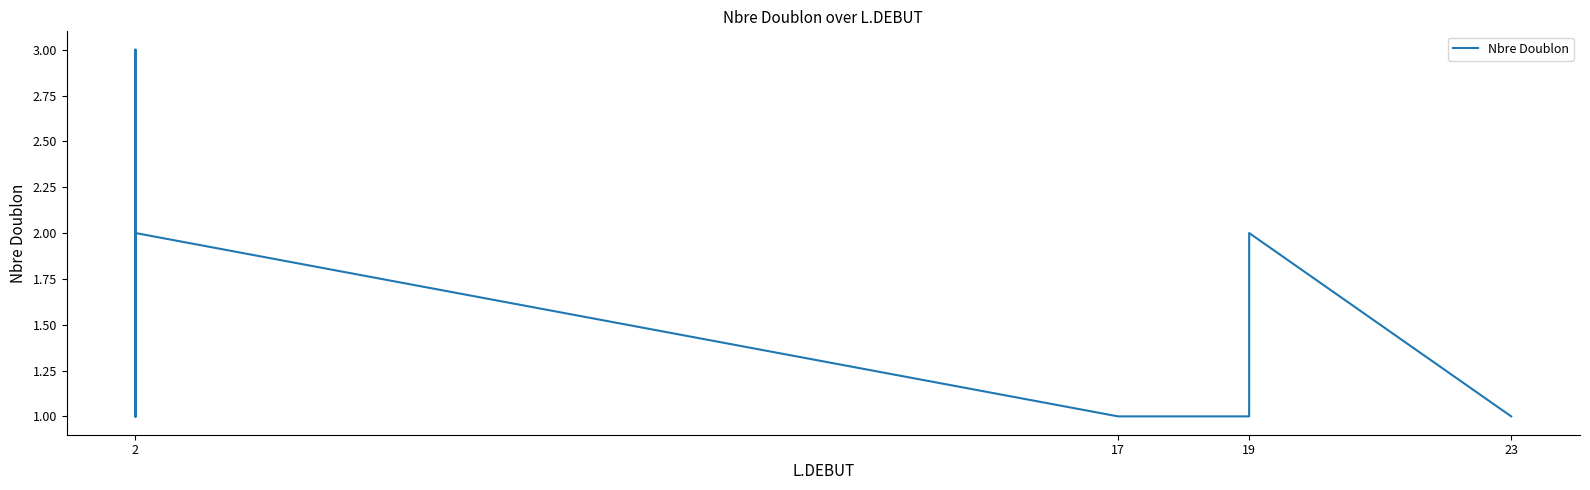

What is the maximum value shown in the chart?

3